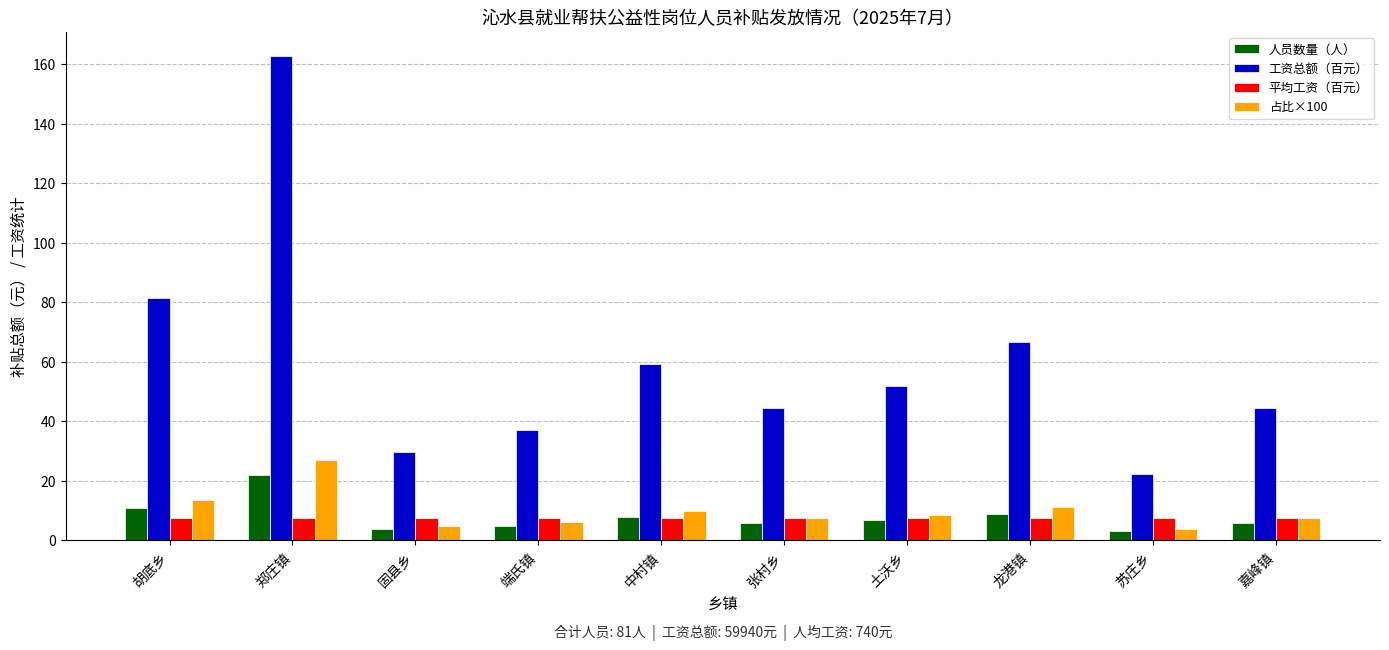

Which series changed the most between 端氏镇 and 嘉峰镇?

工资总额（百元）